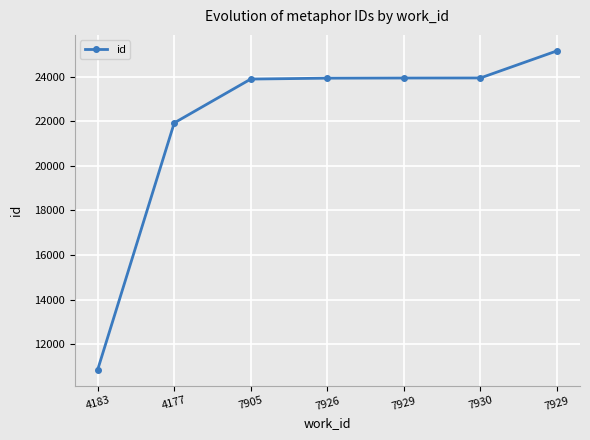

How many data points are less than 23929?

3